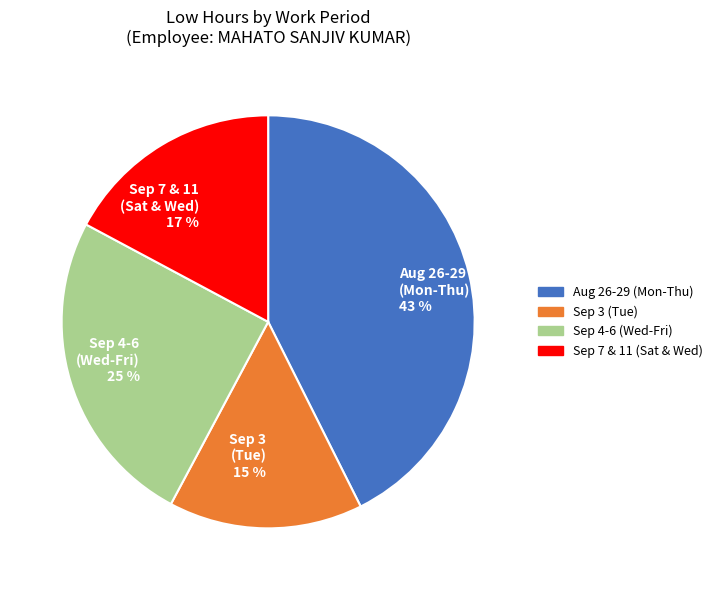

Which slice is the largest?

Aug 26-29 (Mon-Thu) 43 %